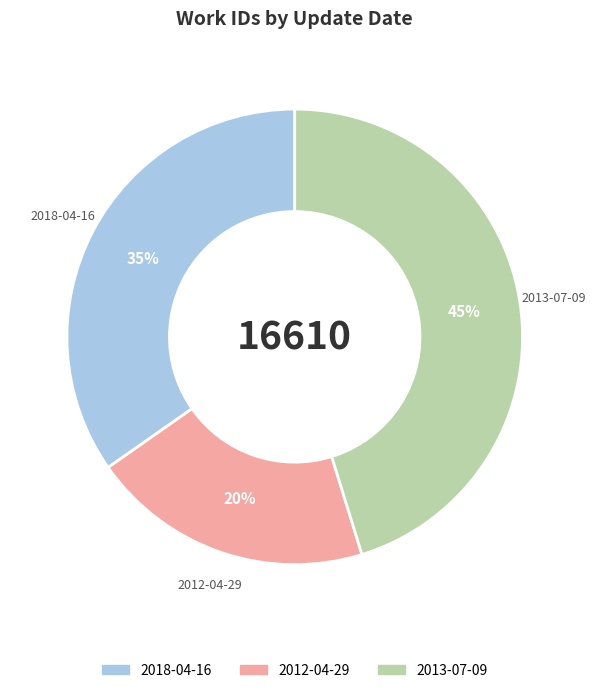

Is it true that 2012-04-29 is 20% of the pie?

True